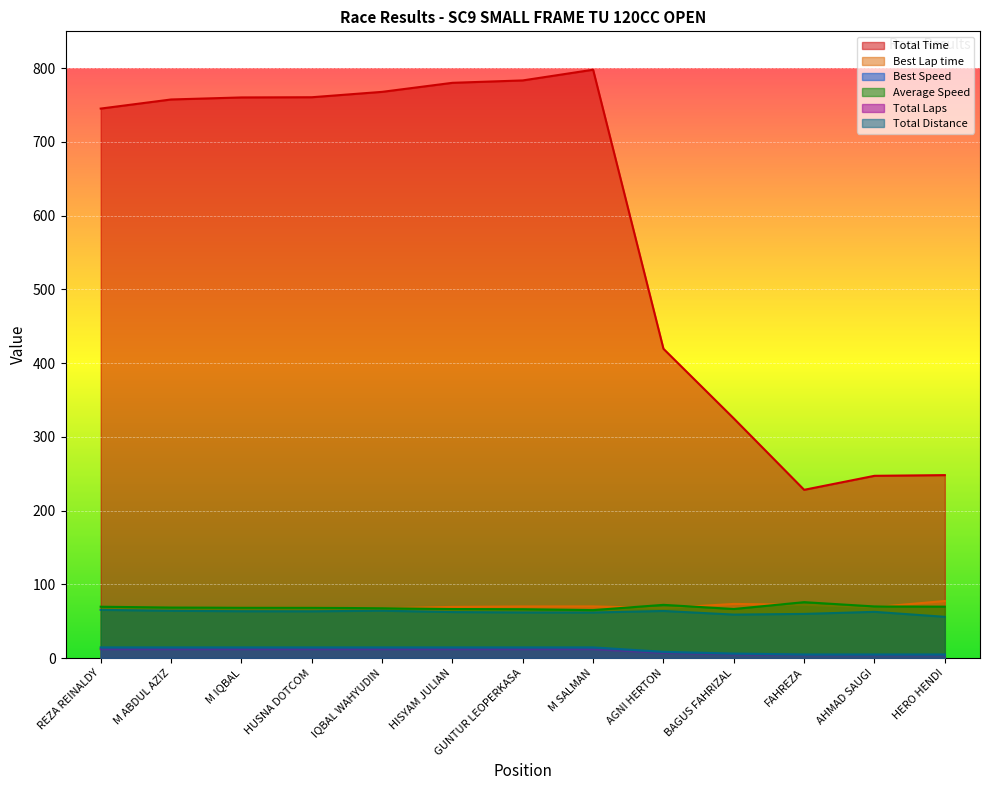

Which series changed the most between M IQBAL and BAGUS FAHRIZAL?

Total Time